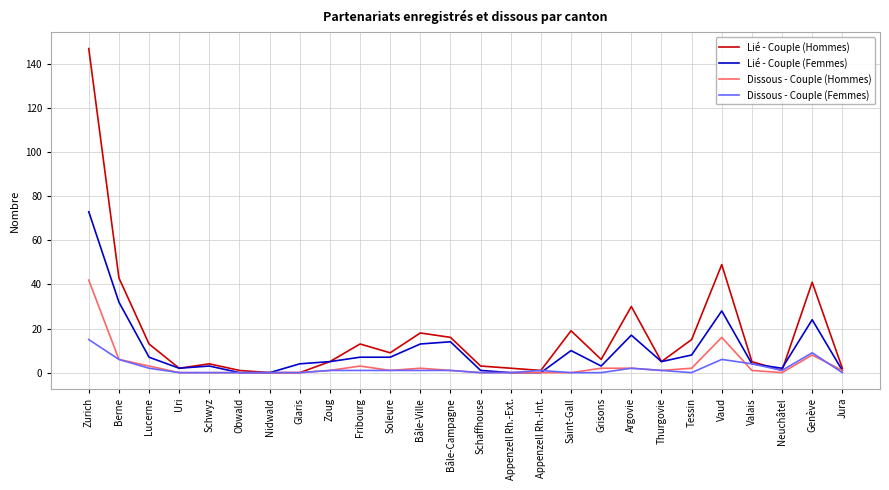

Reading left to right, list all the values displayed in this chart.

Lié - Couple (Hommes): Zurich=147	Berne=43	Lucerne=13	Uri=2	Schwyz=4	Obwald=1	Nidwald=0	Glaris=0	Zoug=5	Fribourg=13	Soleure=9	Bâle-Ville=18	Bâle-Campagne=16	Schaffhouse=3	Appenzell Rh.-Ext.=2	Appenzell Rh.-Int.=1	Saint-Gall=19	Grisons=6	Argovie=30	Thurgovie=5	Tessin=15	Vaud=49	Valais=5	Neuchâtel=1	Genève=41	Jura=2
Lié - Couple (Femmes): Zurich=73	Berne=32	Lucerne=7	Uri=2	Schwyz=3	Obwald=0	Nidwald=0	Glaris=4	Zoug=5	Fribourg=7	Soleure=7	Bâle-Ville=13	Bâle-Campagne=14	Schaffhouse=1	Appenzell Rh.-Ext.=0	Appenzell Rh.-Int.=0	Saint-Gall=10	Grisons=3	Argovie=17	Thurgovie=5	Tessin=8	Vaud=28	Valais=4	Neuchâtel=2	Genève=24	Jura=1
Dissous - Couple (Hommes): Zurich=42	Berne=6	Lucerne=3	Uri=0	Schwyz=0	Obwald=0	Nidwald=0	Glaris=0	Zoug=1	Fribourg=3	Soleure=1	Bâle-Ville=2	Bâle-Campagne=1	Schaffhouse=0	Appenzell Rh.-Ext.=0	Appenzell Rh.-Int.=0	Saint-Gall=0	Grisons=2	Argovie=2	Thurgovie=1	Tessin=2	Vaud=16	Valais=1	Neuchâtel=0	Genève=8	Jura=1
Dissous - Couple (Femmes): Zurich=15	Berne=6	Lucerne=2	Uri=0	Schwyz=0	Obwald=0	Nidwald=0	Glaris=0	Zoug=1	Fribourg=1	Soleure=1	Bâle-Ville=1	Bâle-Campagne=1	Schaffhouse=0	Appenzell Rh.-Ext.=0	Appenzell Rh.-Int.=1	Saint-Gall=0	Grisons=0	Argovie=2	Thurgovie=1	Tessin=0	Vaud=6	Valais=4	Neuchâtel=1	Genève=9	Jura=0